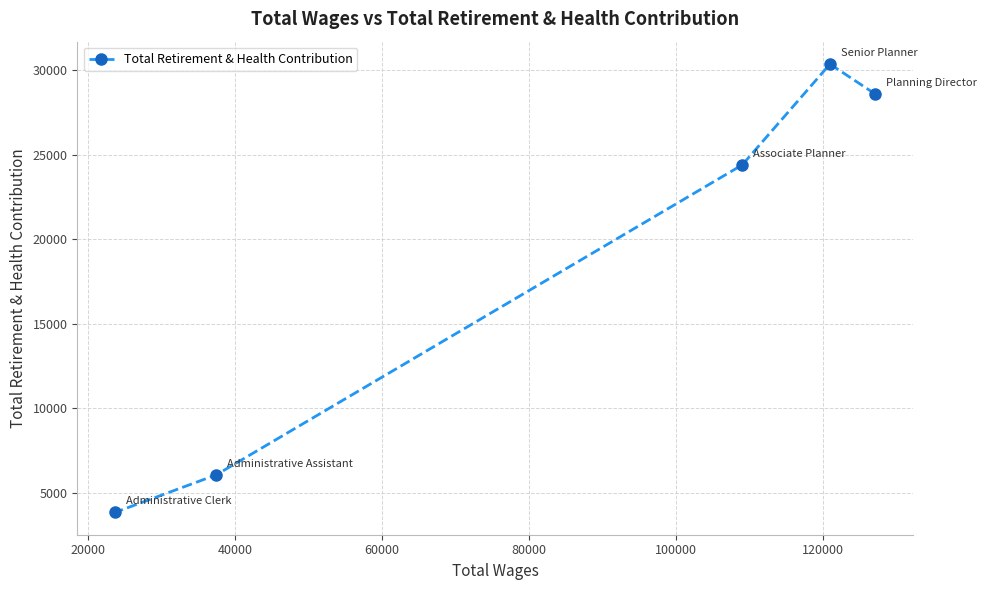

Reading left to right, transcribe all the data shown in this chart.

3830	6043	24387	30353	28580